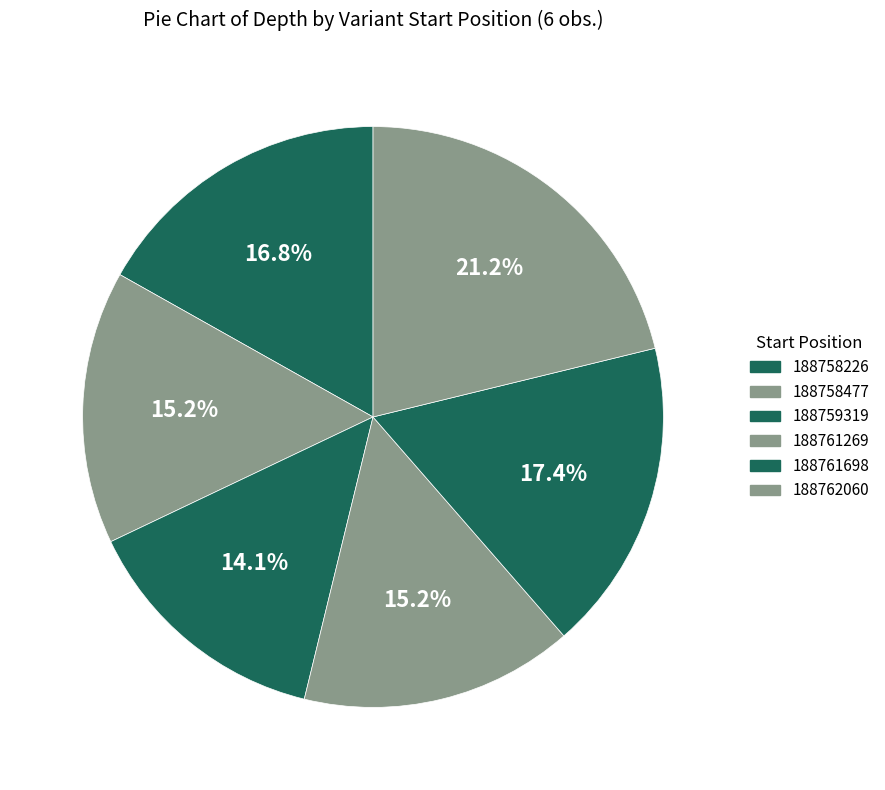

Which slice is the largest?

188762060